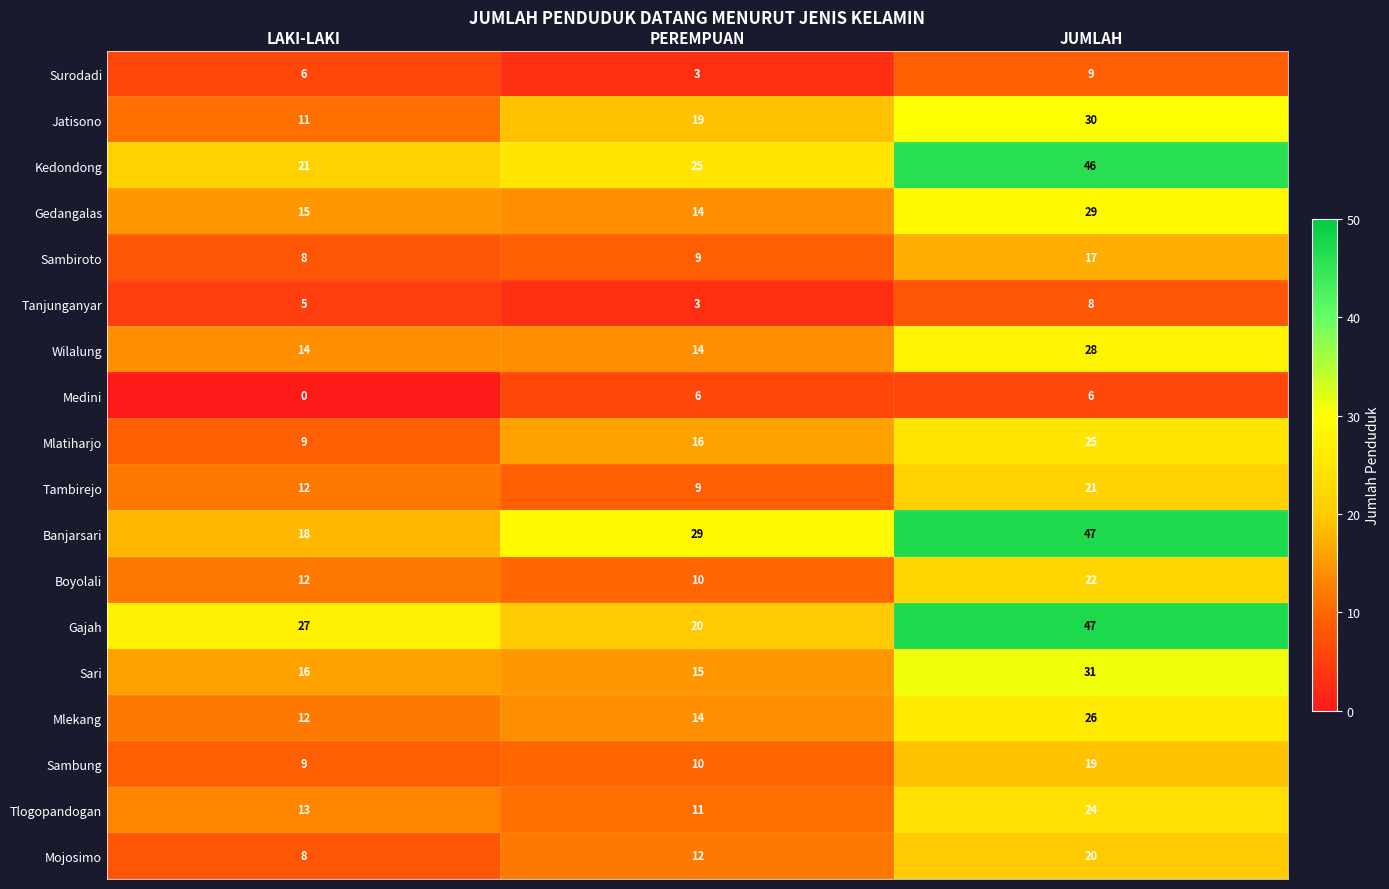

At which label does Mlatiharjo reach its minimum?

LAKI-LAKI